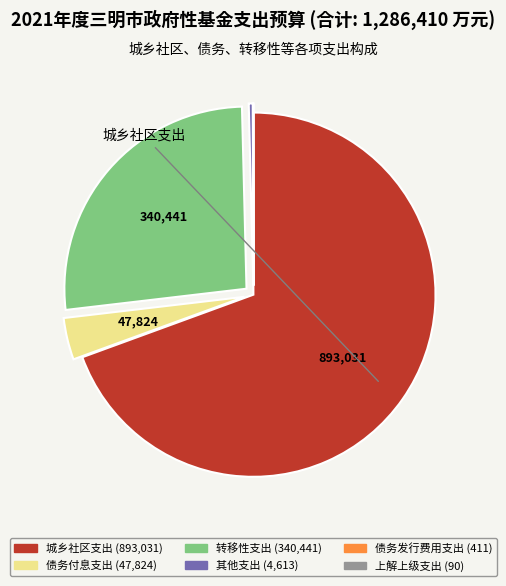

Does any single category account for the majority?

Yes